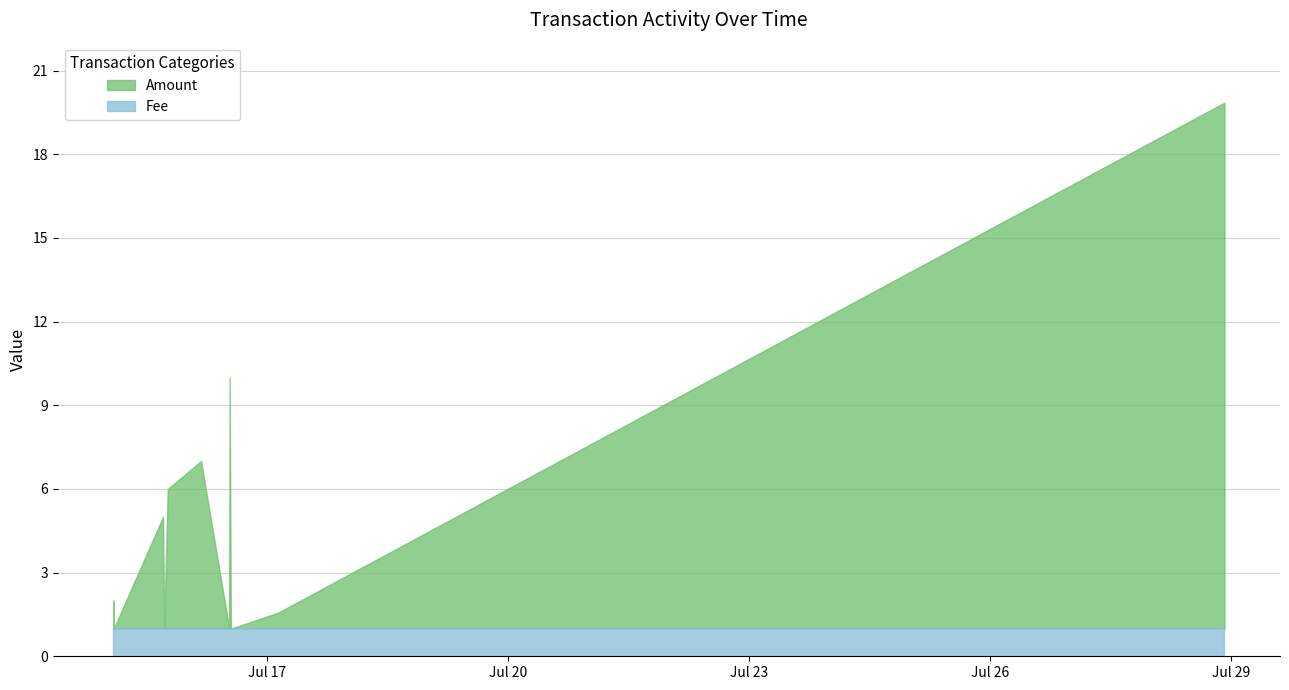

What is the highest value of the Fee series?

1.0